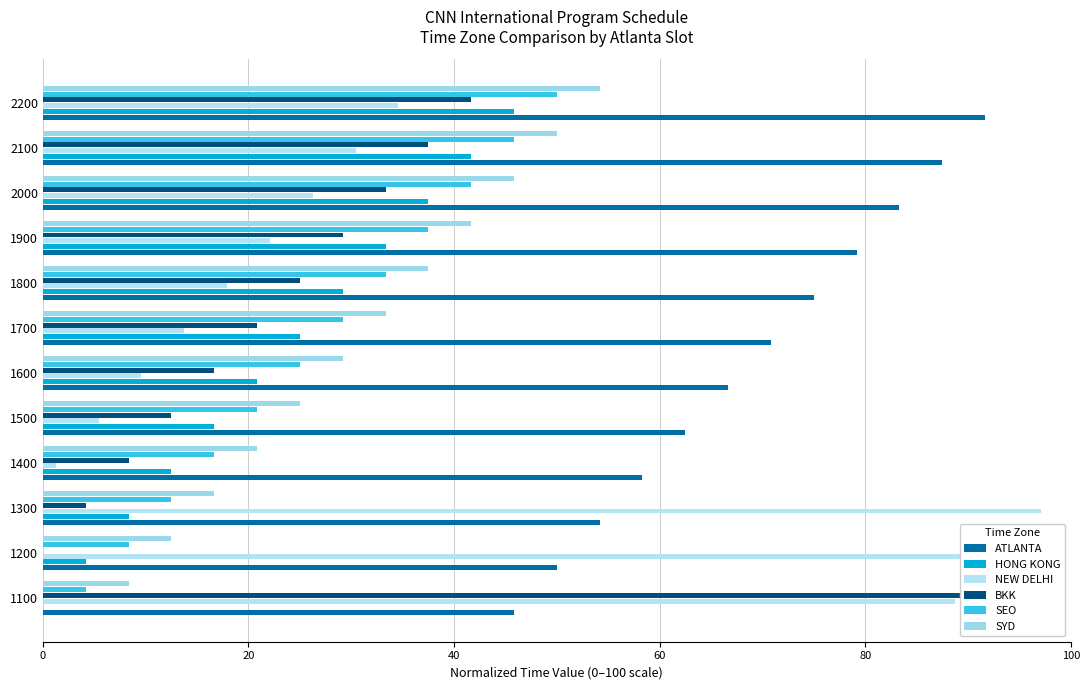

How many values in the HONG KONG series exceed 25?

5